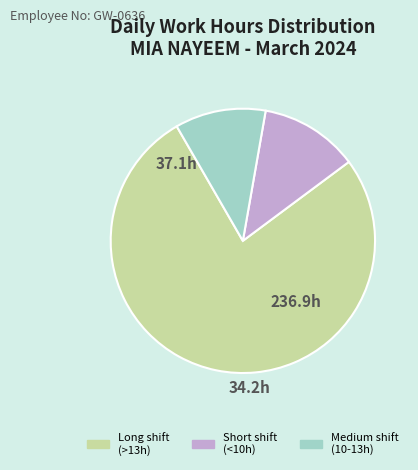

Count the number of slices in the pie.

3